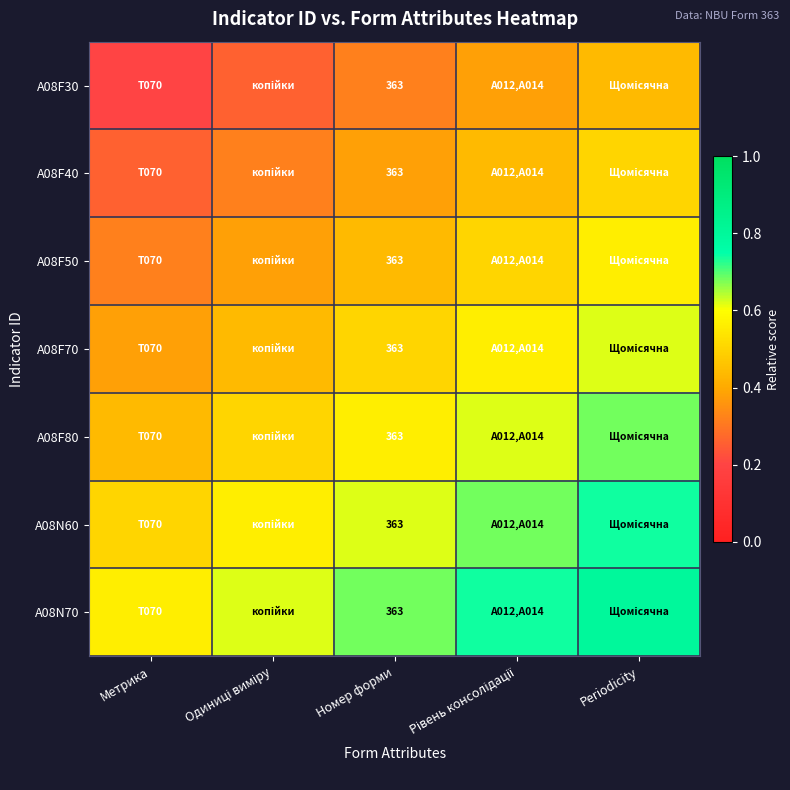

Rank the series by their maximum value, from highest to lowest.

A08N70, A08N60, A08F80, A08F70, A08F50, A08F40, A08F30